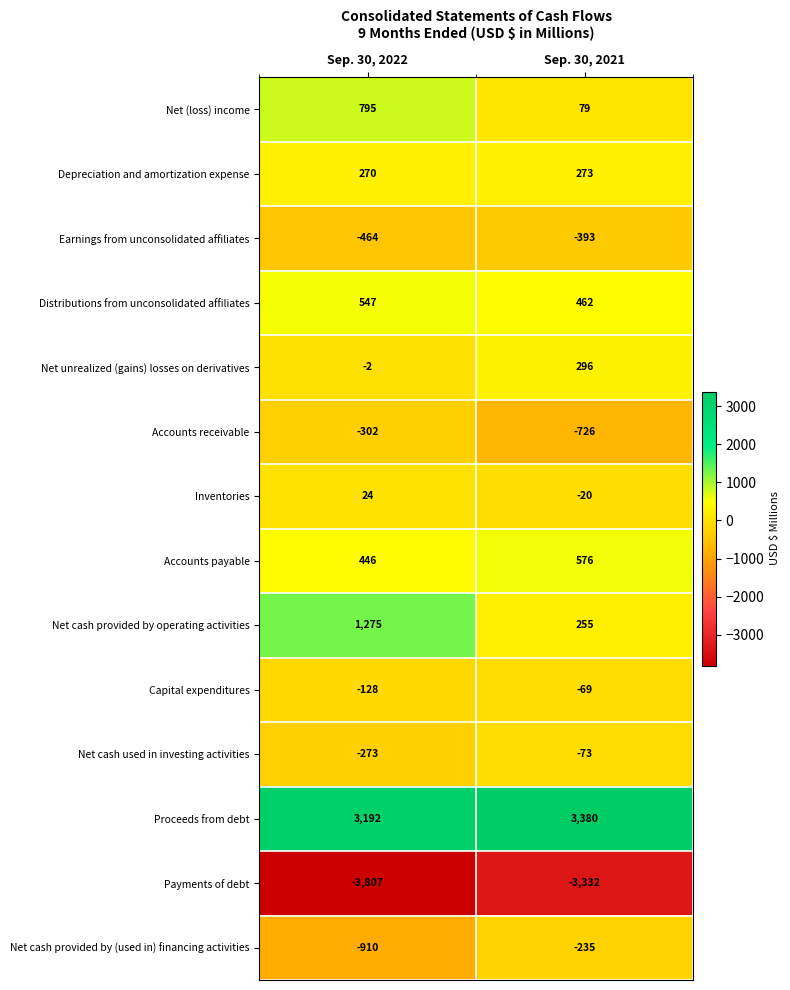

Which series has the largest total across all categories?

Proceeds from debt